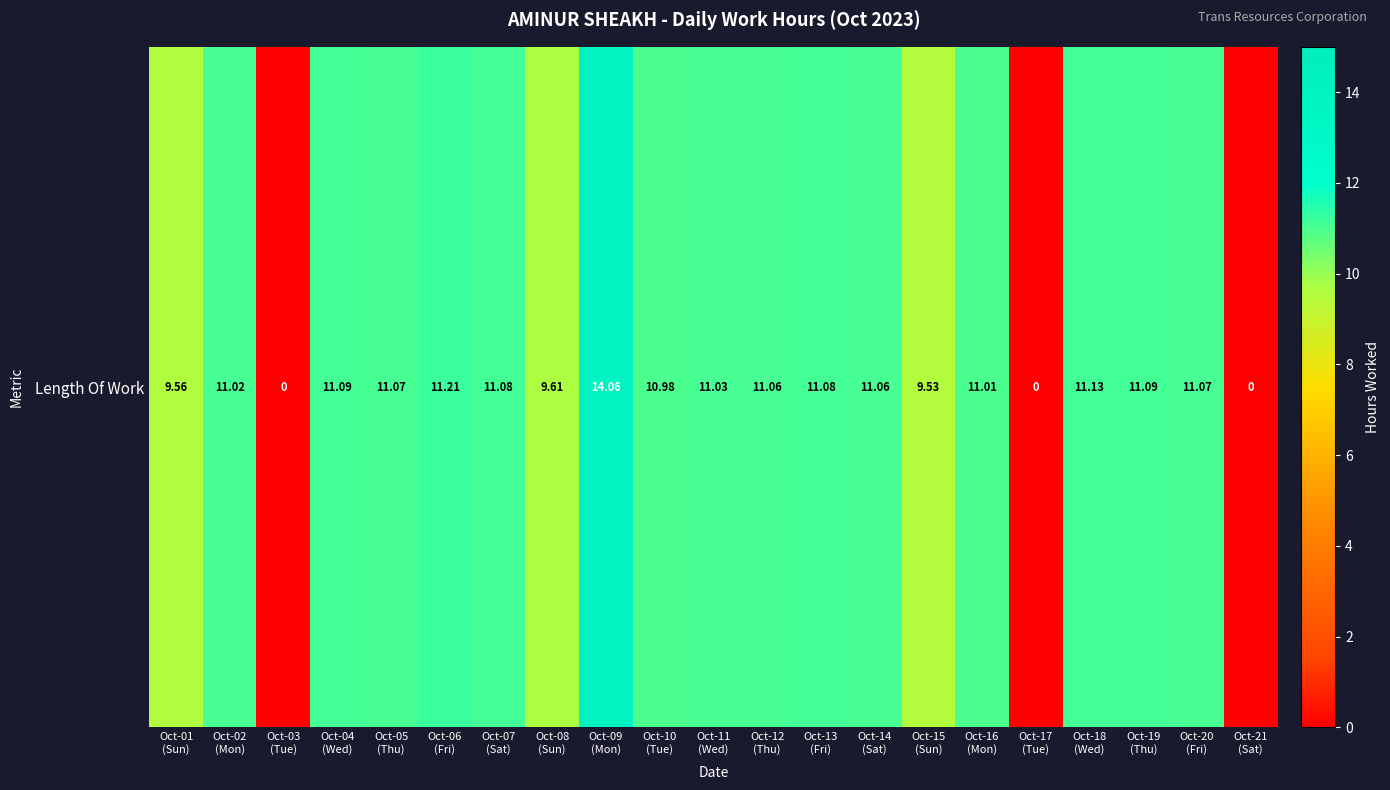

The chart shows a value of 11.0 at Oct-02
(Mon). True or false?

True